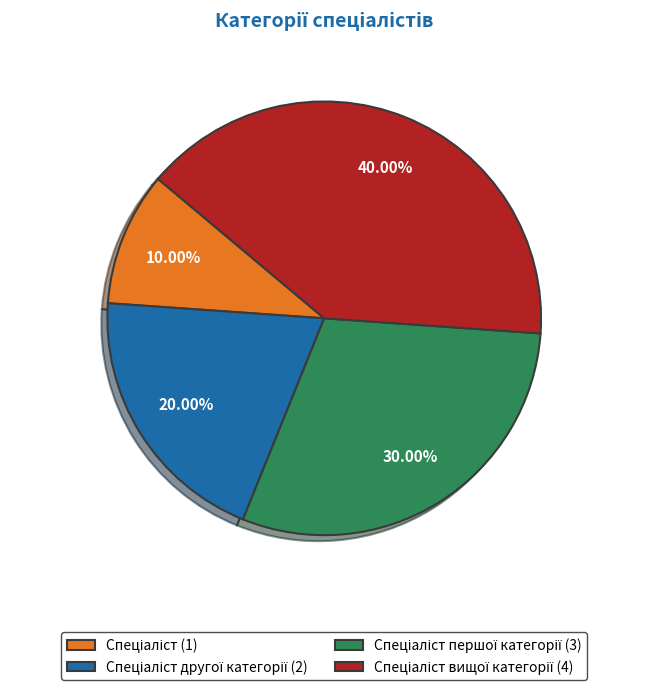

Is there a majority slice in this chart?

No